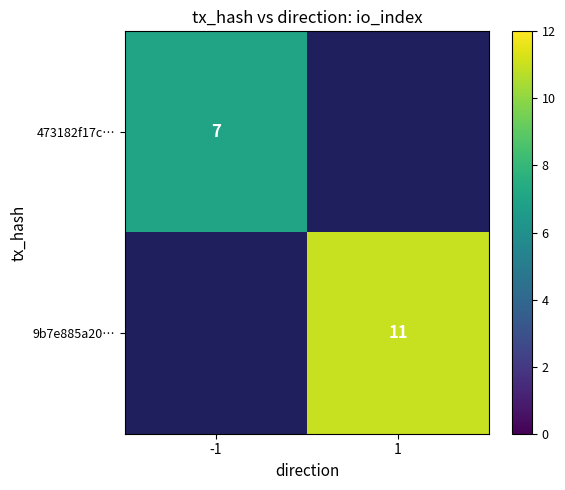

Is it true that 473182f17c… equals 4 at -1?

False